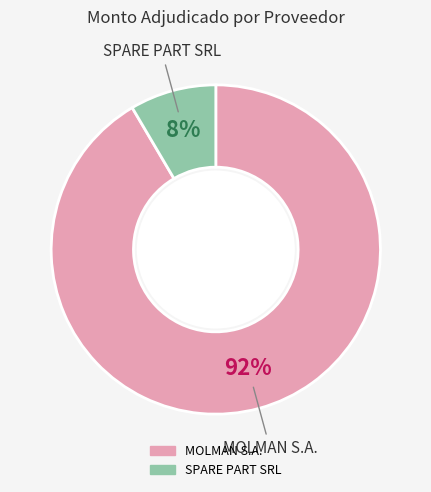

To the nearest percent, what percentage of the pie is SPARE PART SRL?

8%